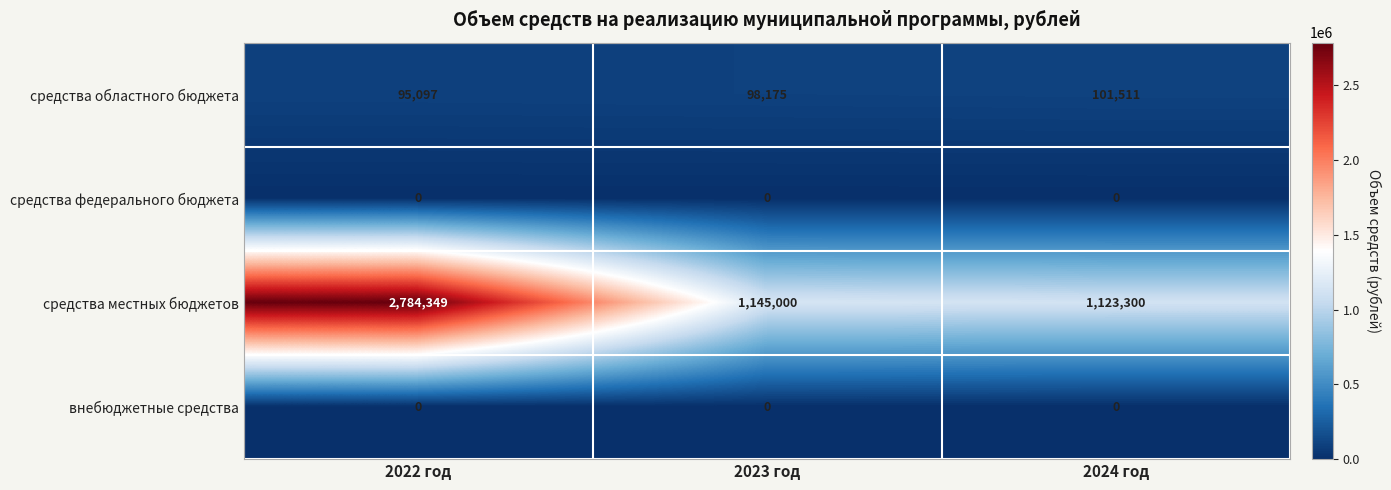

Count the number of data series in this chart.

4